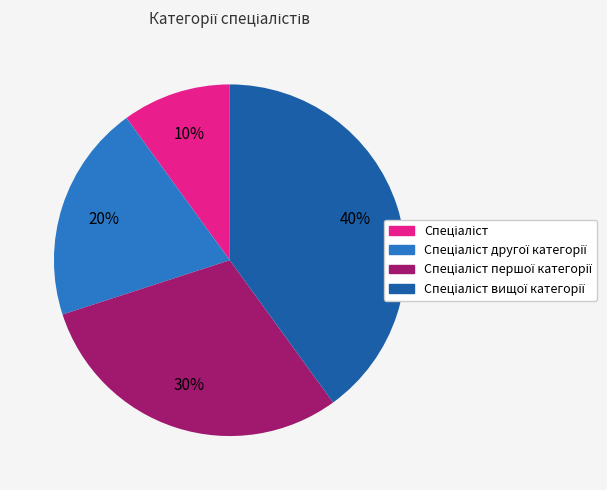

Is there any slice that represents more than half of the pie?

No